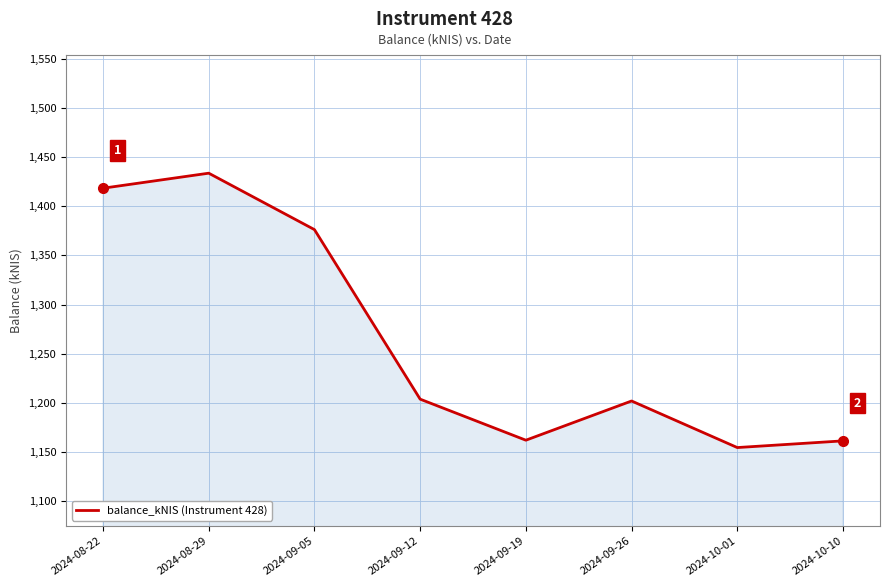

What is the difference between the values at 2024-09-19 and 2024-08-29?

272.0